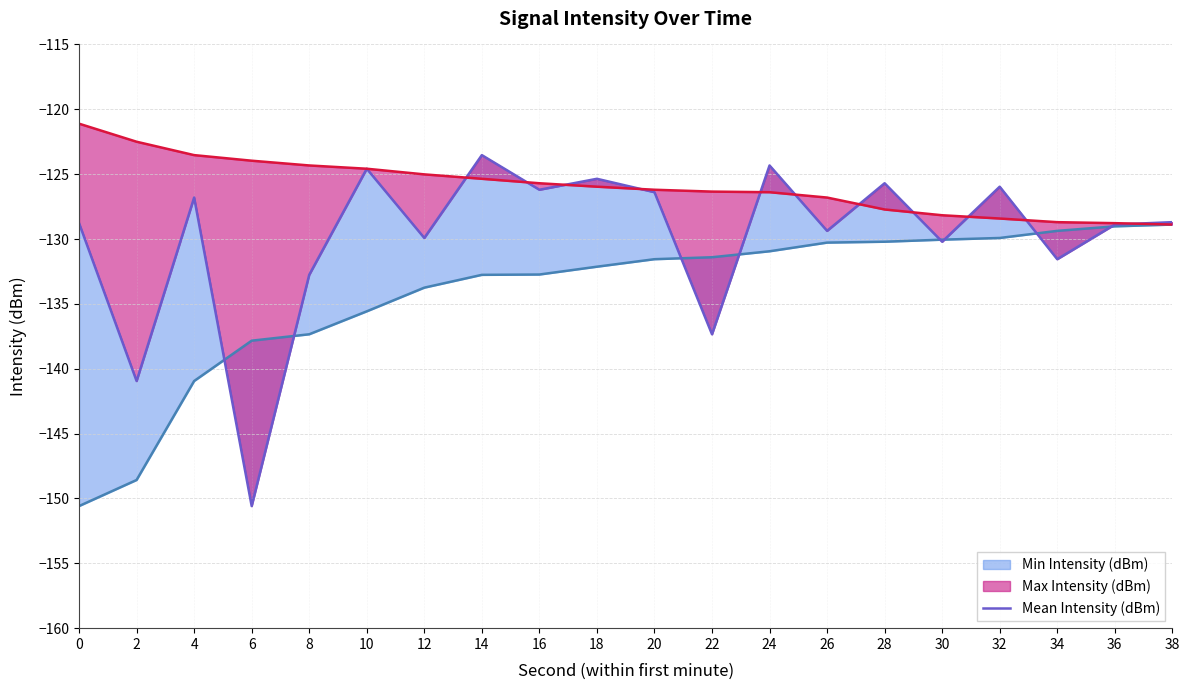

How many points are lower than both their immediate neighbors (excluding endpoints)?

8